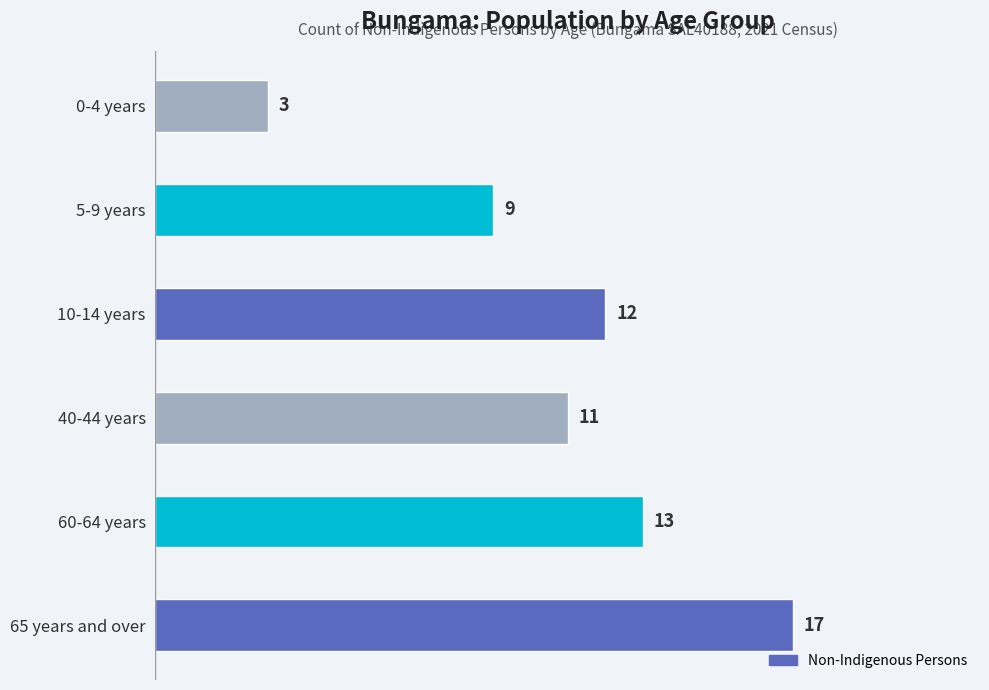

What is the change in value from 65 years and over to 0-4 years?

-14